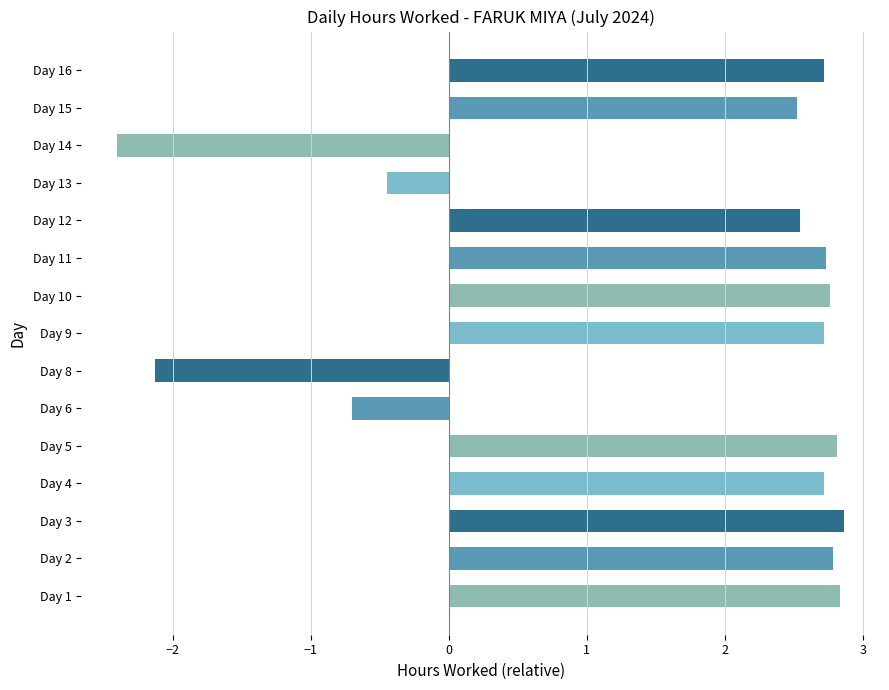

What is the sum of all values?

24.3